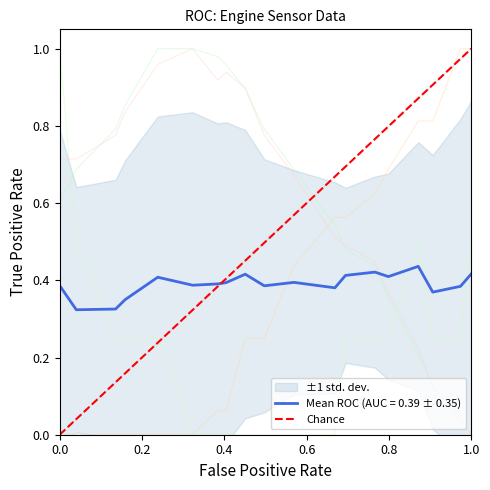

How many positive values are there?

1